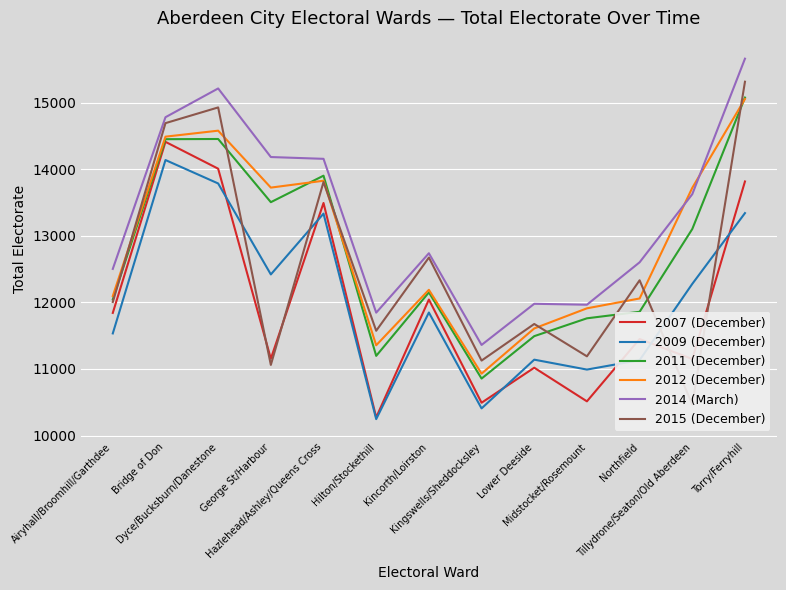

The value of 2007 (December) at Tillydrone/Seaton/Old Aberdeen is 11150. True or false?

True